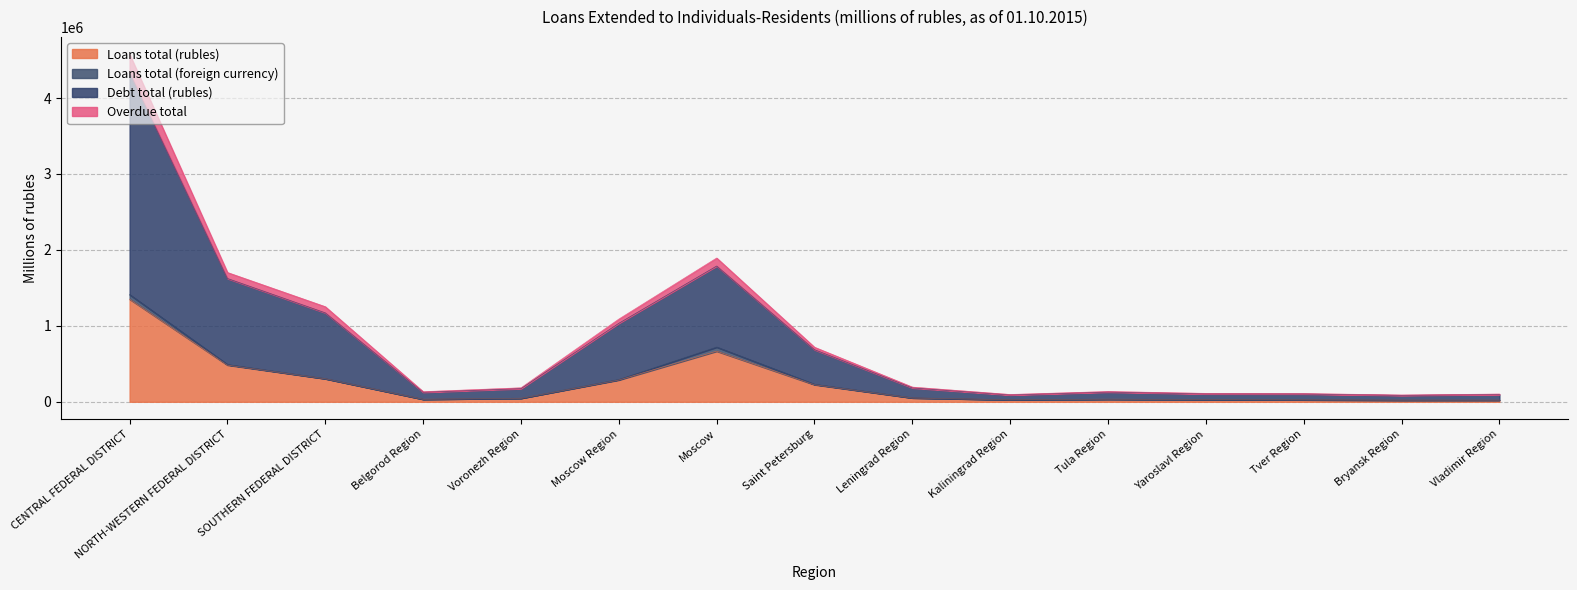

What is the value of the Overdue total point at the 8th from the left?

718558